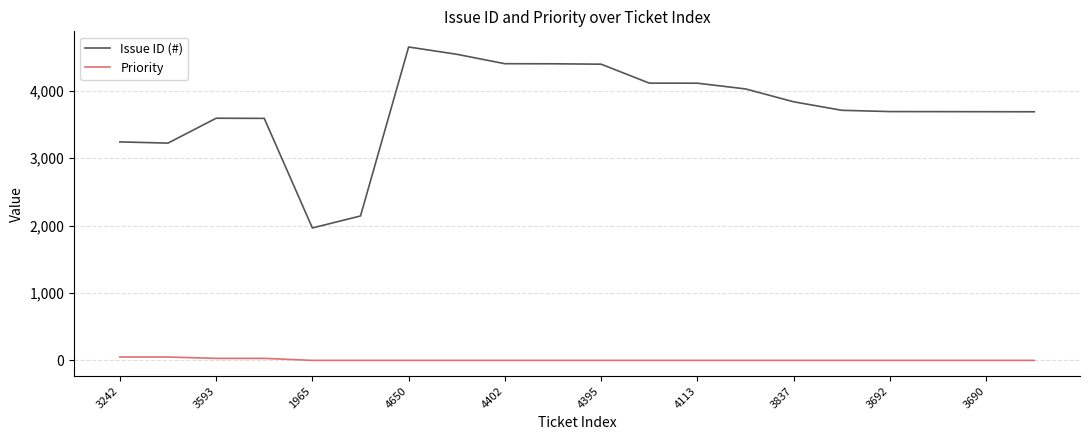

Which series has the largest range (max minus min)?

Issue ID (#)